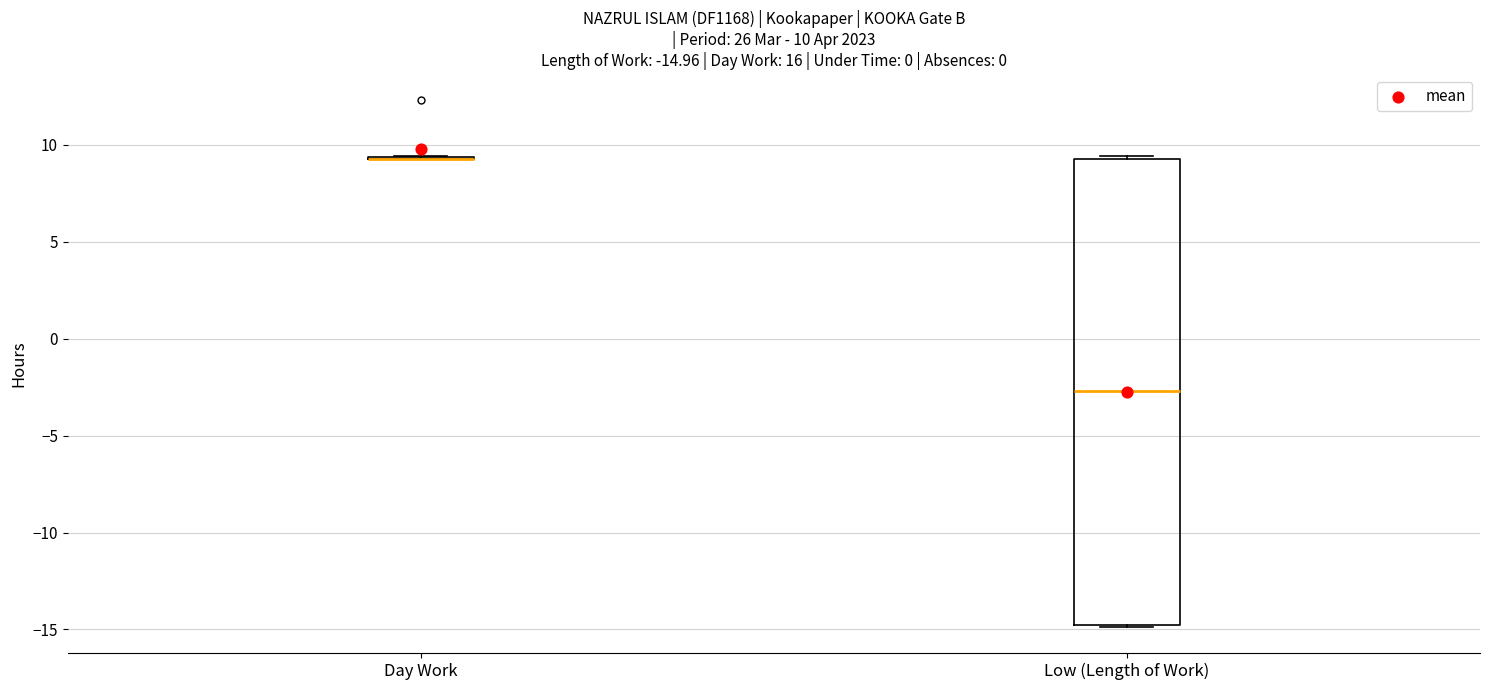

Comparing the boxes themselves (not the whiskers), which one is the tallest?

Low (Length of Work)